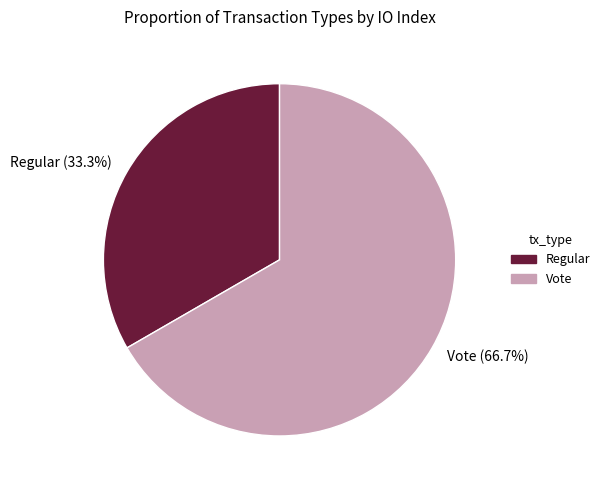

How much of the chart is everything except Regular?

66.7%